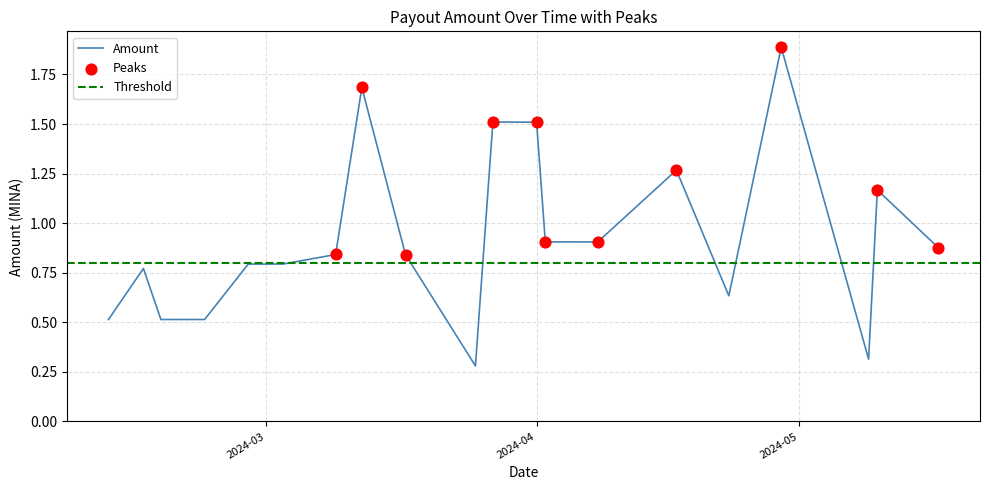

Which series contains the highest Y value?

Amount